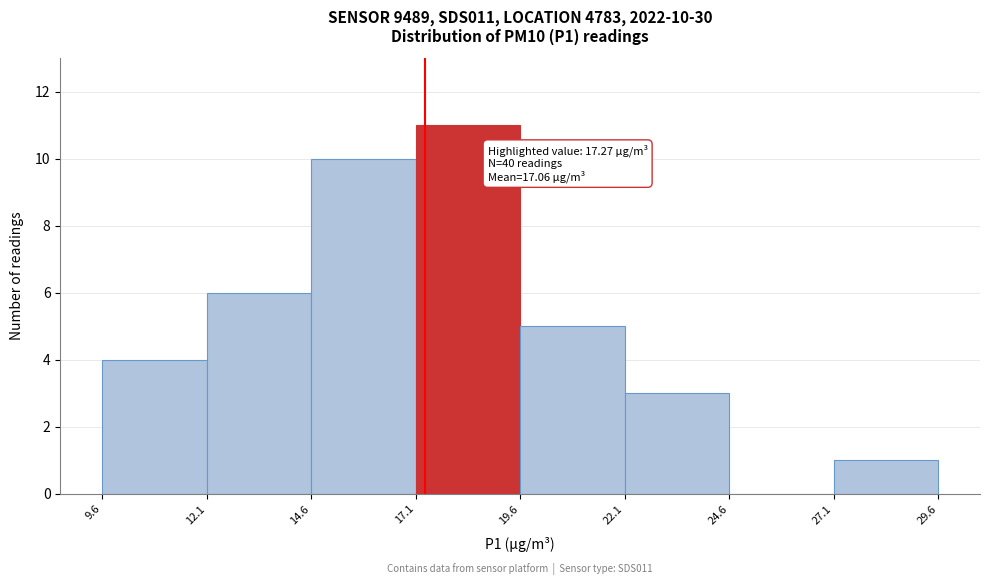

Over which range of the x-axis is the bar tallest?

17.1 to 19.6